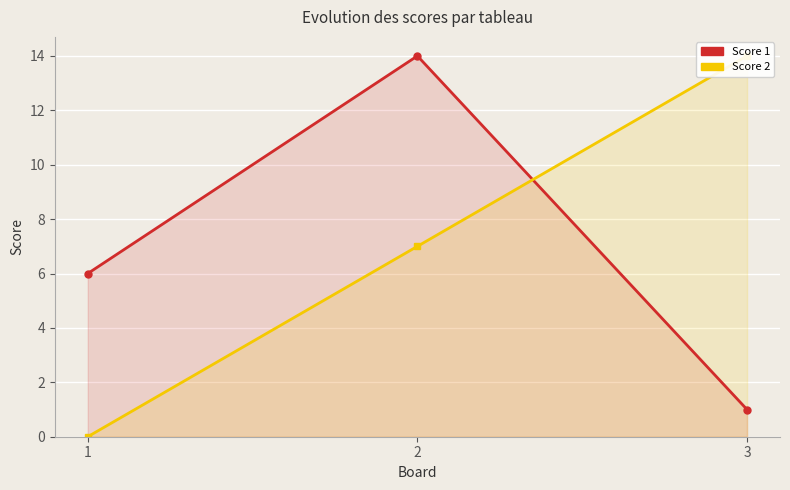

What is the sum of all Score 1 values?

21